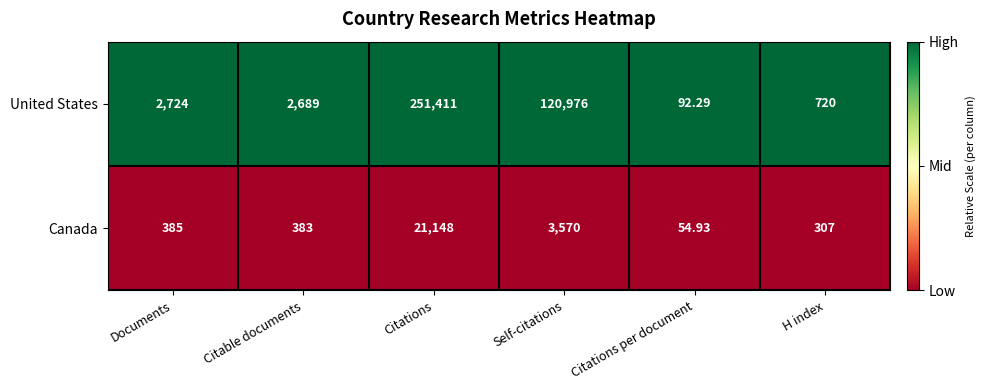

Rank the series by their average value, from highest to lowest.

United States, Canada